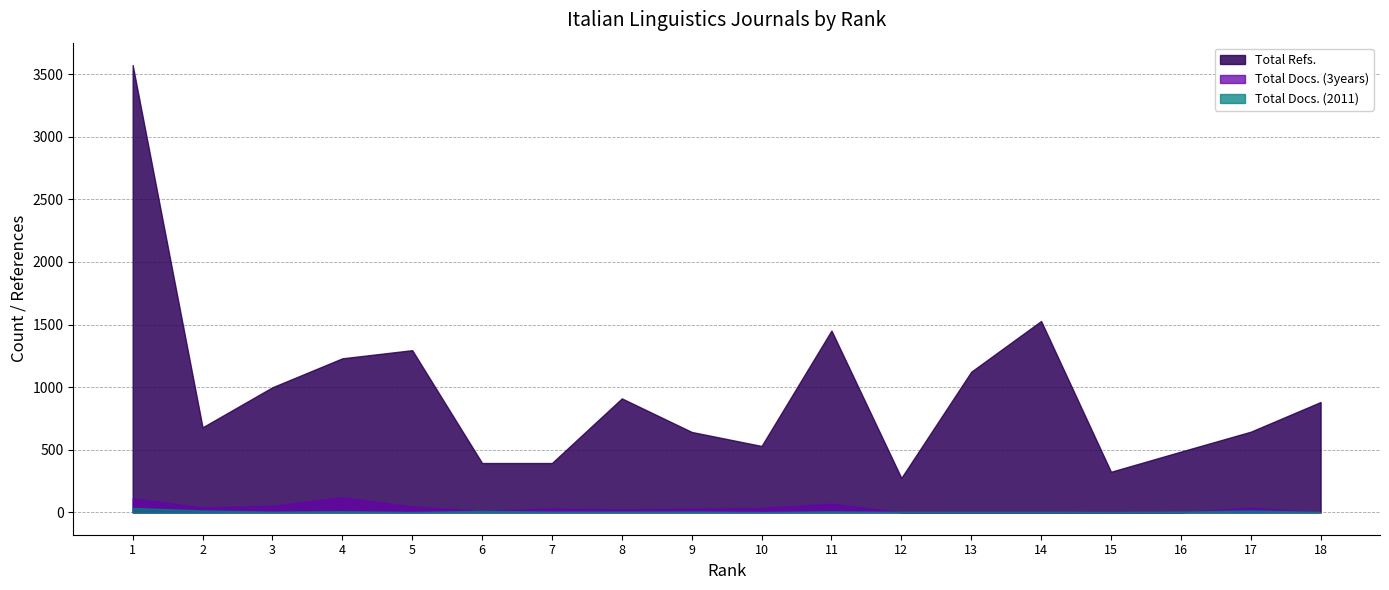

What are all the series names shown in the legend?

Total Refs., Total Docs. (3years), Total Docs. (2011)